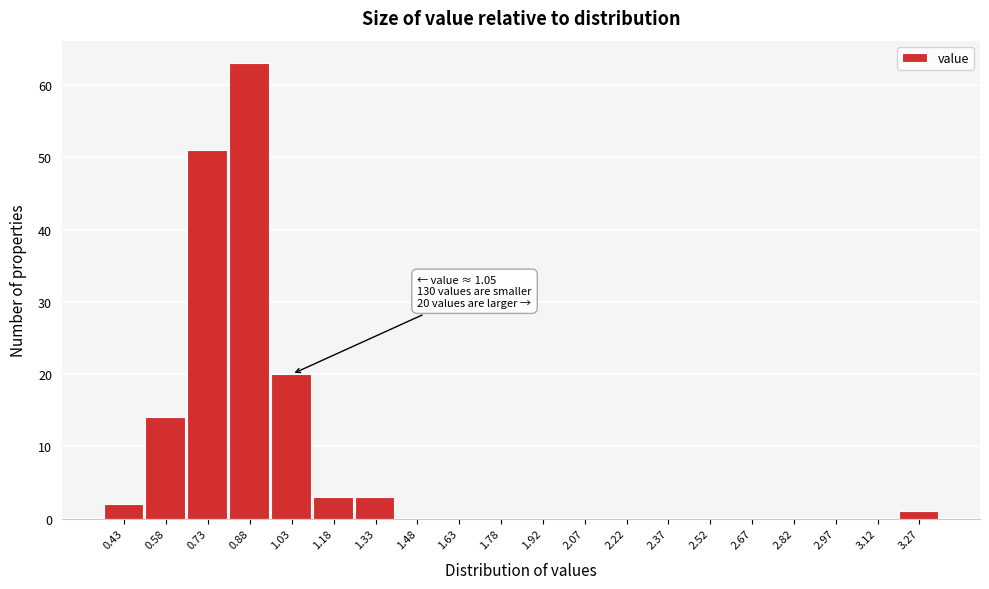

Reading left to right, transcribe all the data shown in this chart.

0.43=2	0.58=14	0.73=51	0.88=63	1.03=20	1.18=3	1.33=3	1.48=0	1.63=0	1.78=0	1.92=0	2.07=0	2.22=0	2.37=0	2.52=0	2.67=0	2.82=0	2.97=0	3.12=0	3.27=1